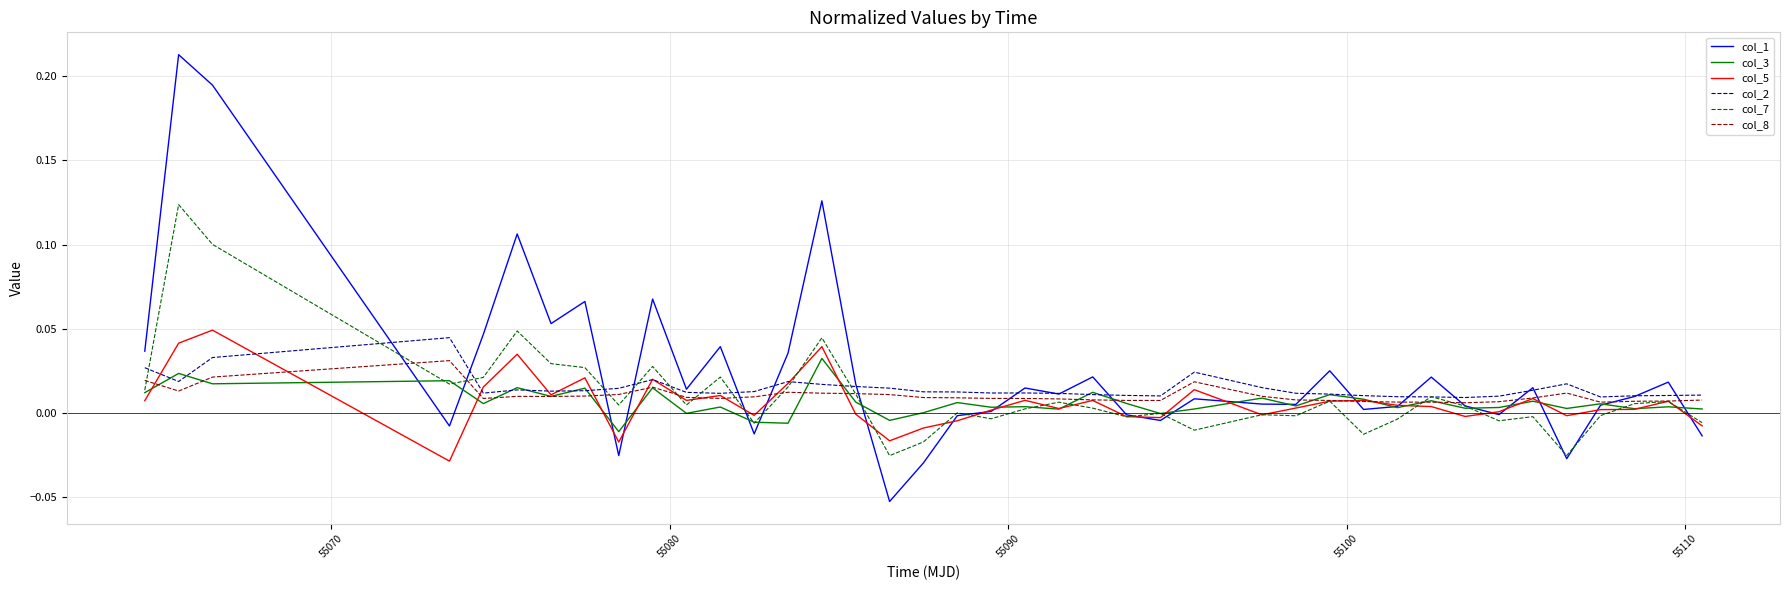

How many intersections are there between col_8 and col_1?

17